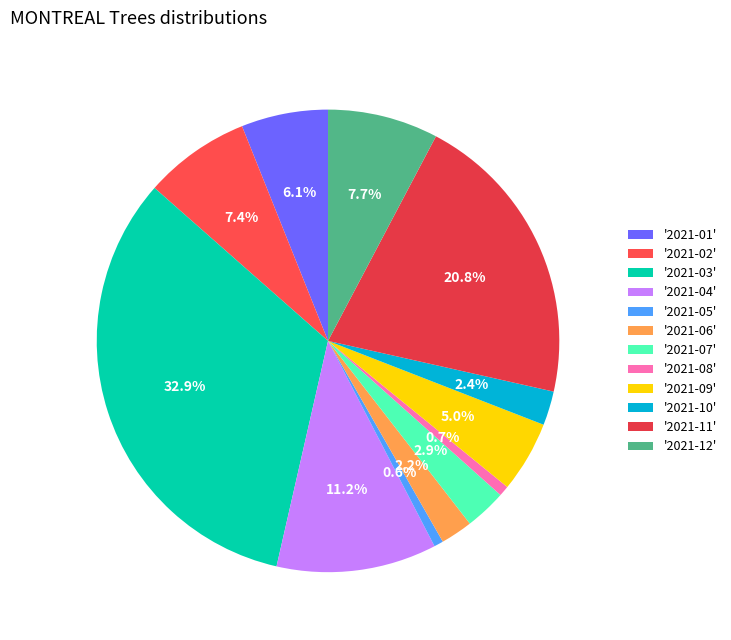

Which slice is the smallest?

2021-05